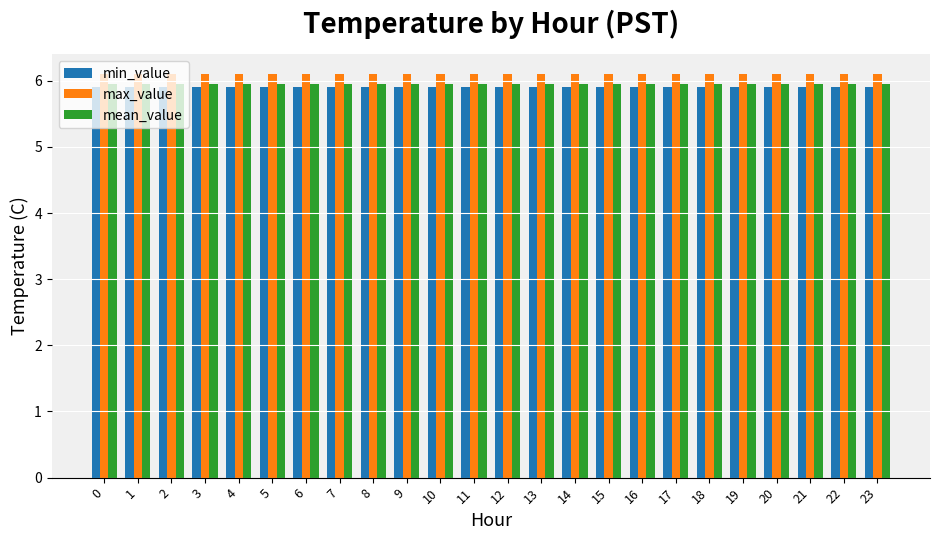

What is the minimum value shown in the chart?

5.9